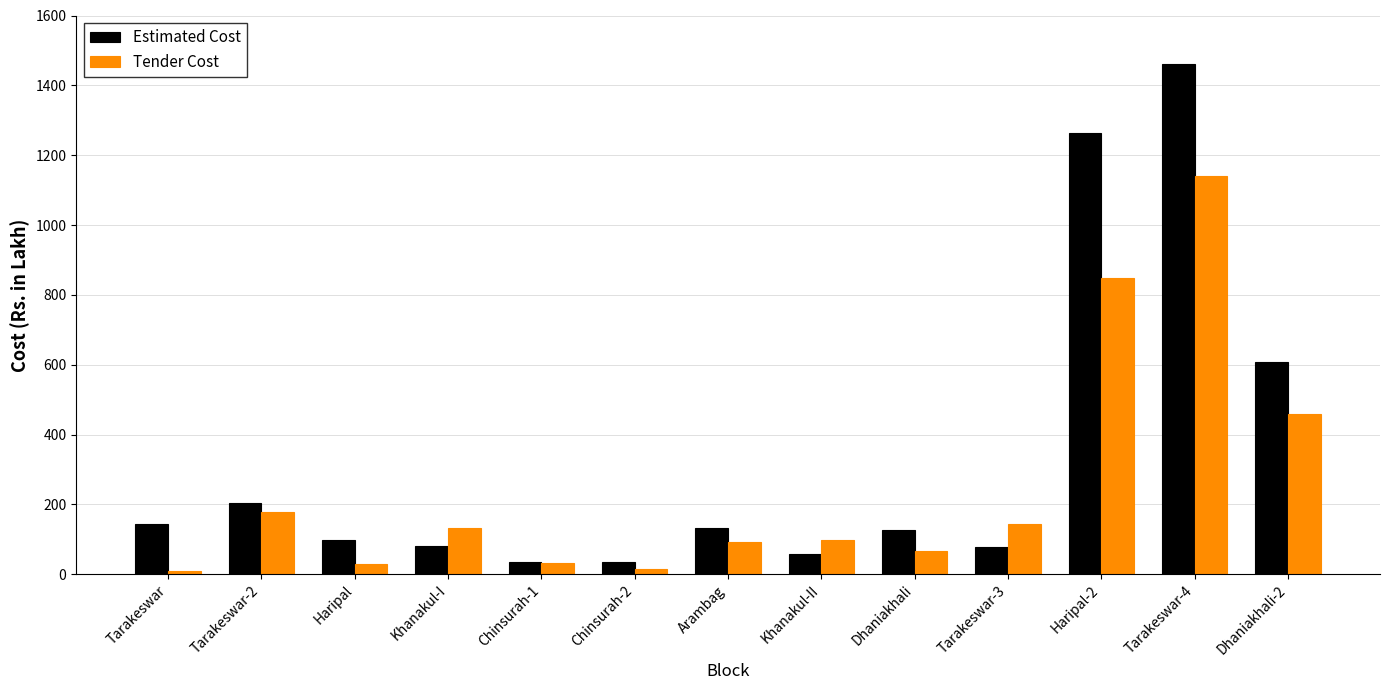

Which series has the largest total across all categories?

Estimated Cost